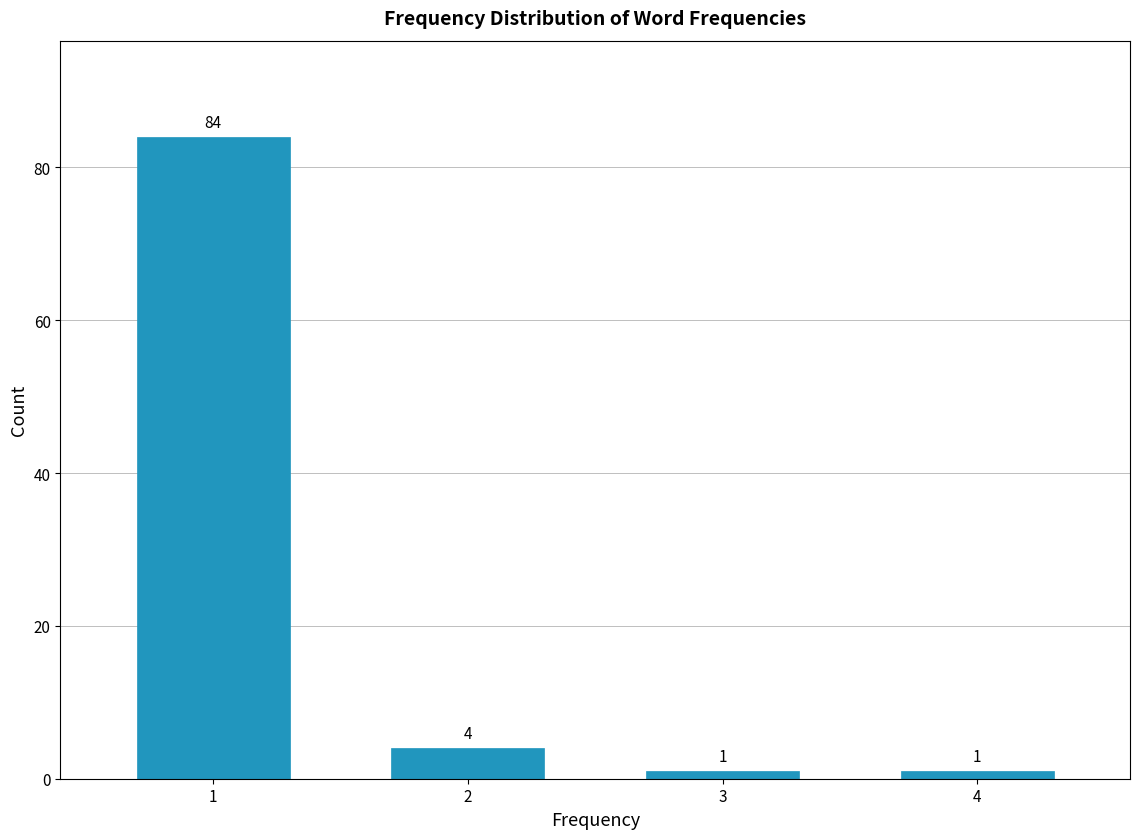

Reading left to right, transcribe all the data shown in this chart.

84	4	1	1